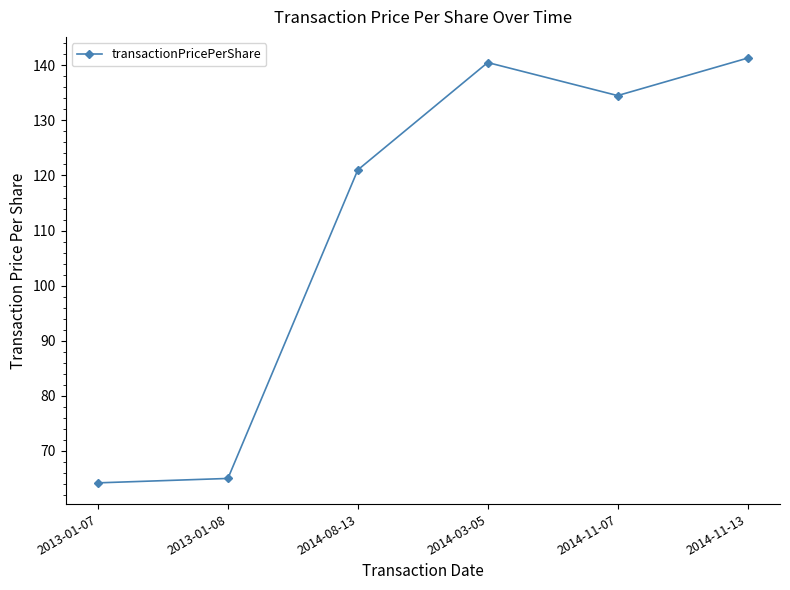

True or false: the data shows 121.0 at 2014-08-13.

True